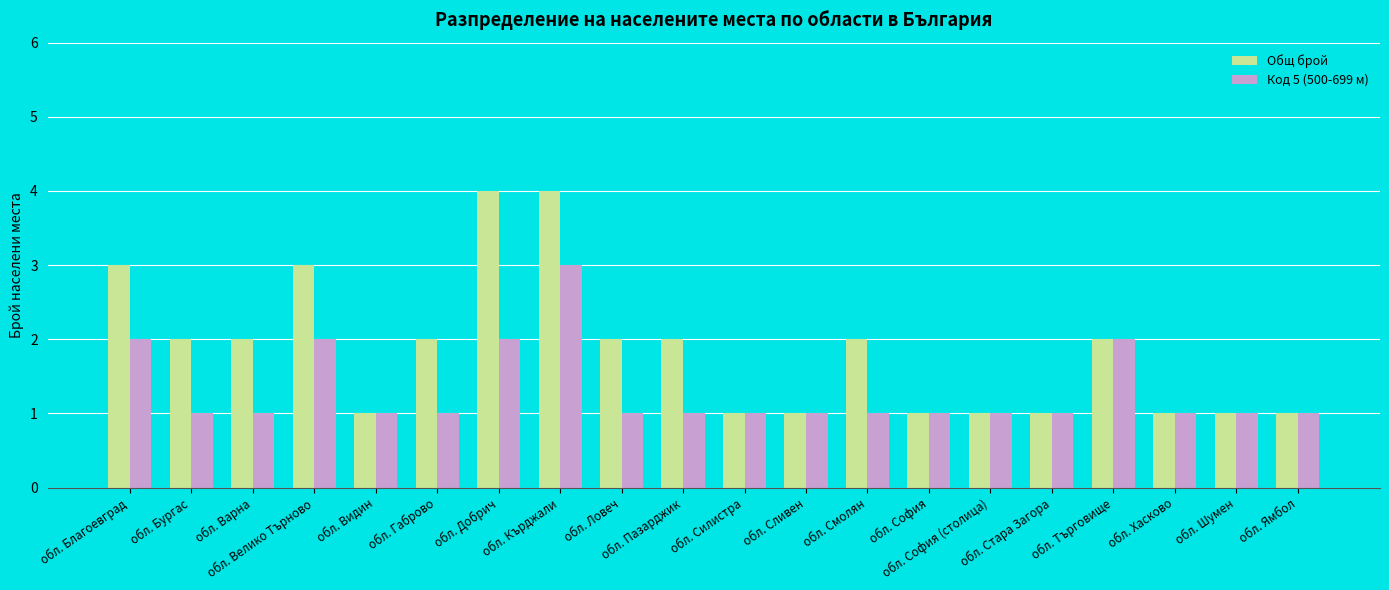

What are all the series names shown in the legend?

Общ брой, Код 5 (500-699 м)